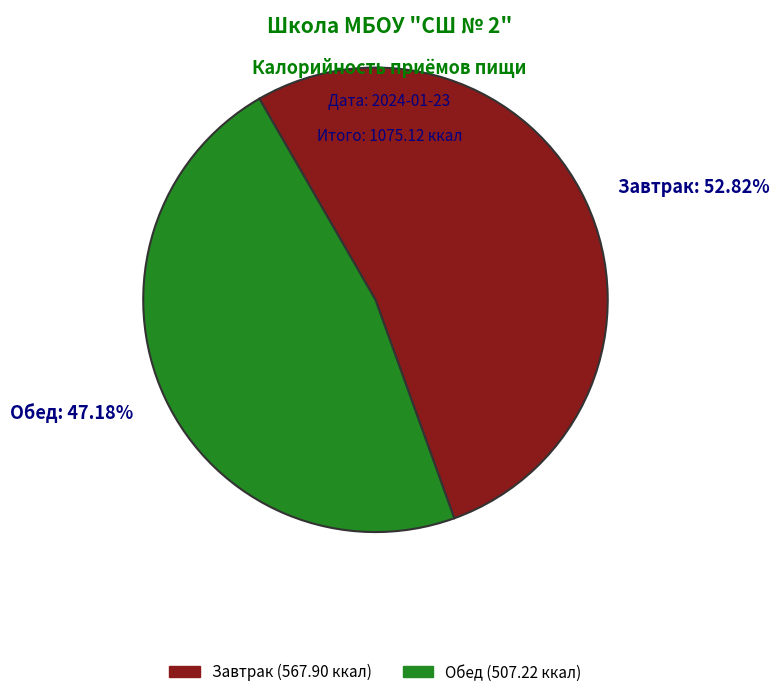

To the nearest percent, what is the combined percentage of Завтрак and Обед?

100%